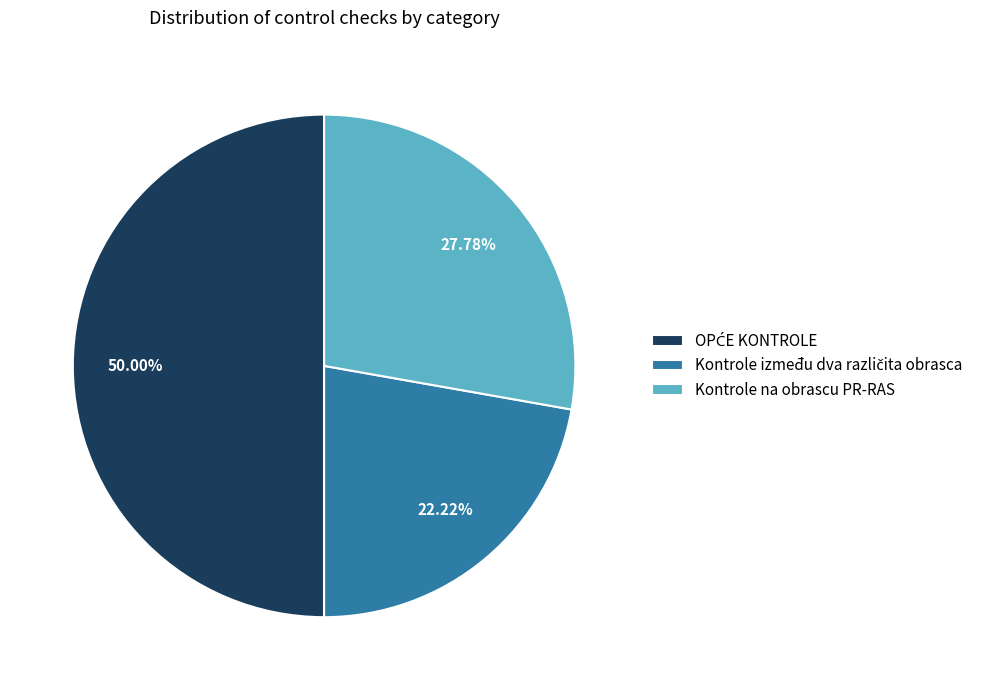

Does Kontrole na obrascu PR-RAS represent more than half of the total?

No